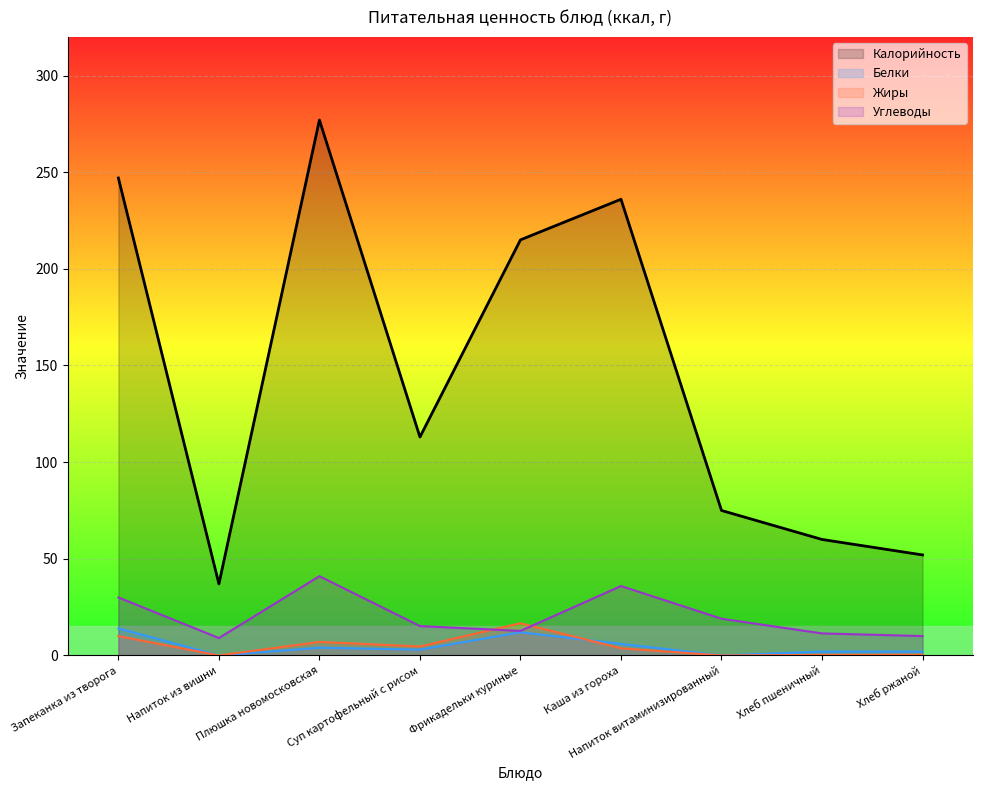

True or false: Углеводы and Белки intersect in this chart.

False